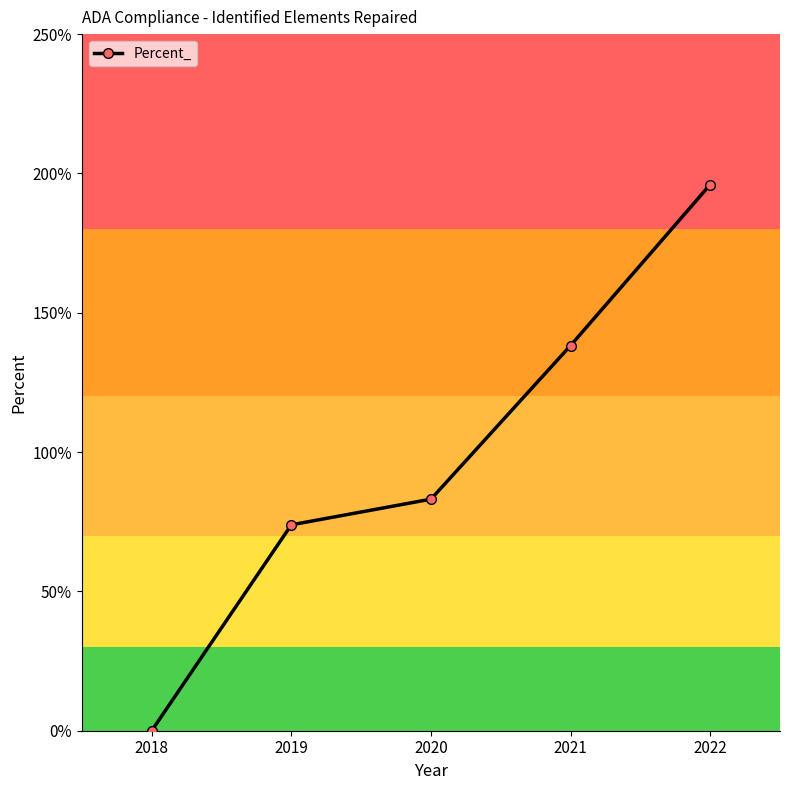

Reading left to right, what are all the values shown in this chart?

0.0	0.7	0.8	1.4	2.0